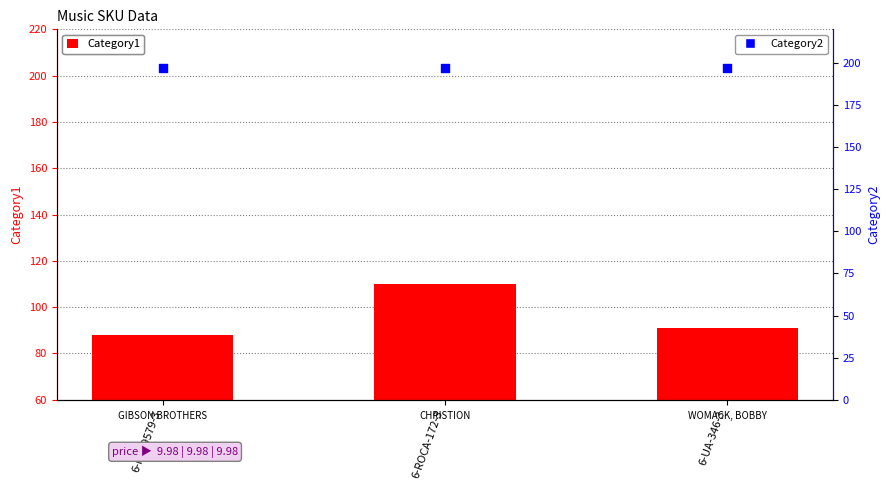

At how many categories does at least one series exceed 185?

3